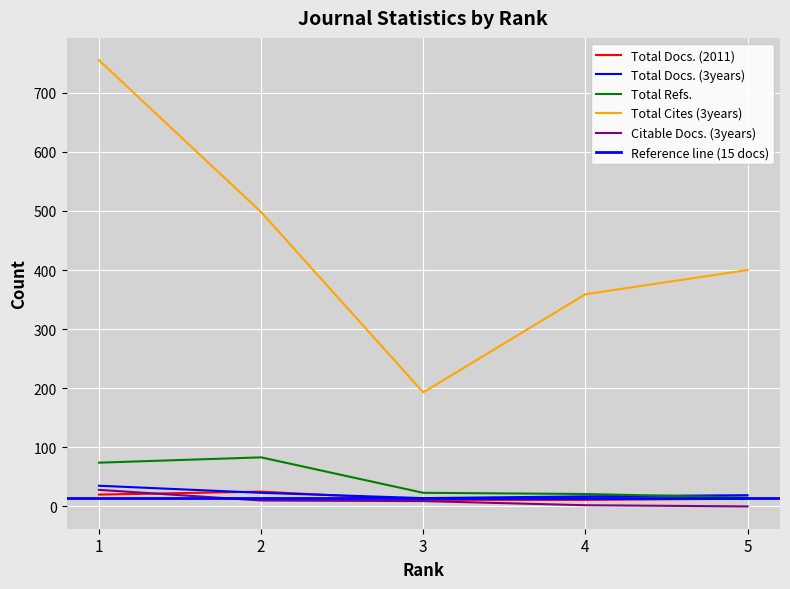

At how many categories does at least one series exceed 344?

4